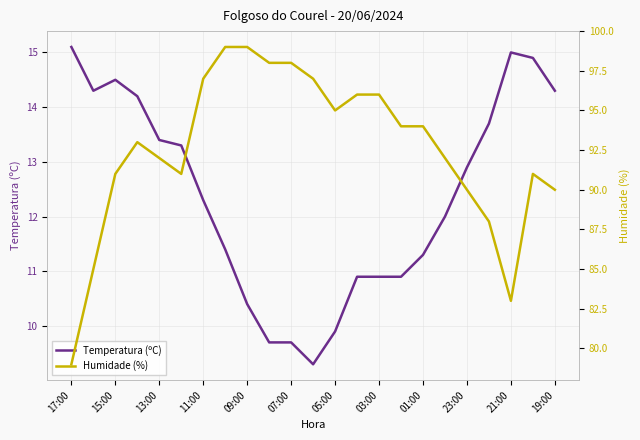

What is the highest value of the Temperatura (ºC) series?

15.1